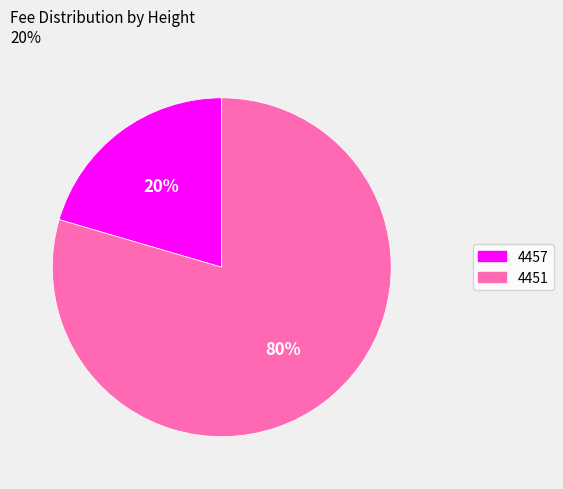

Does 4457 account for over 50% of the chart?

No